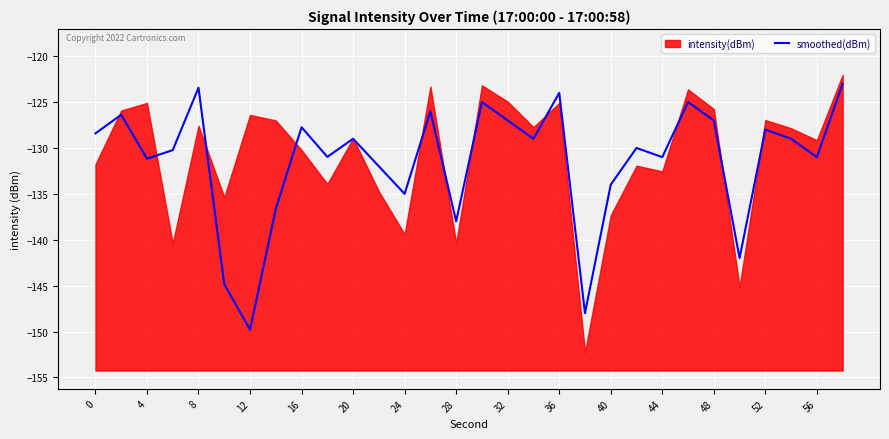

What is the maximum value for smoothed(dBm)?

-123.0